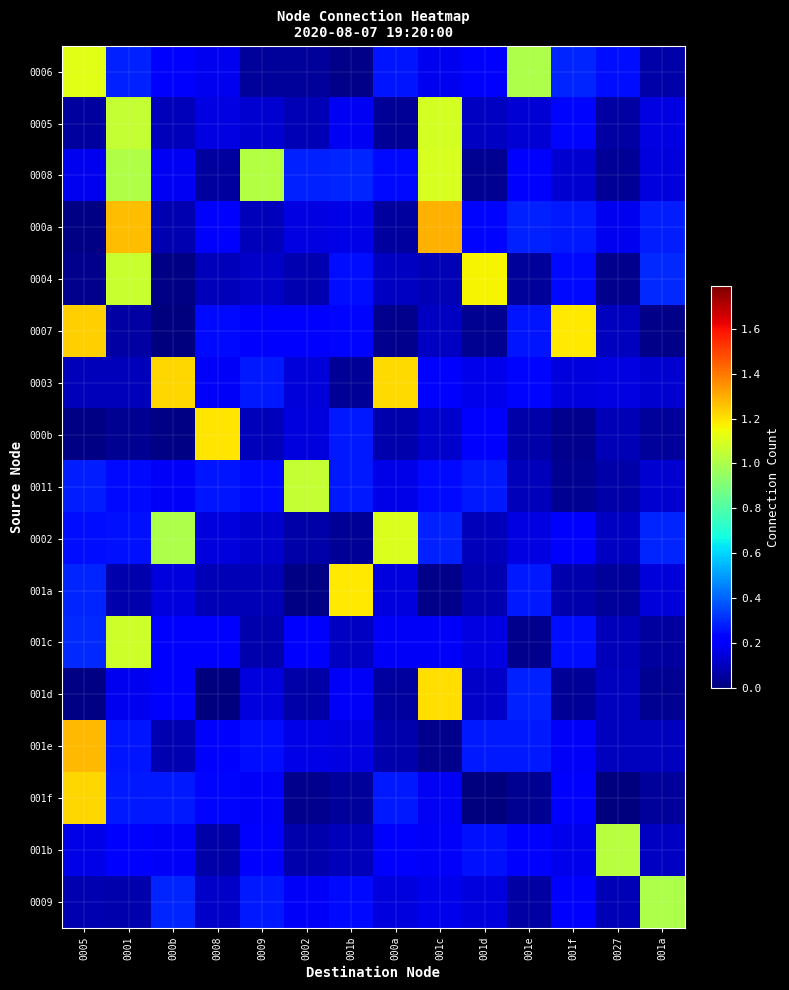

At which category is the sum across all series the highest?

0001